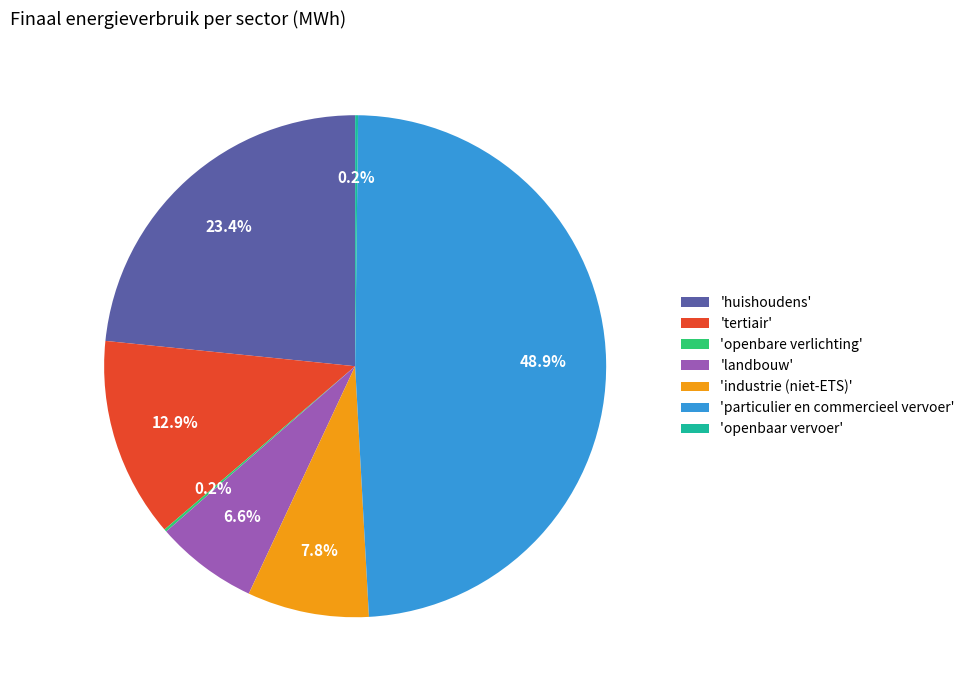

What is the total percentage of 'tertiair' and 'landbouw'?

19.5%